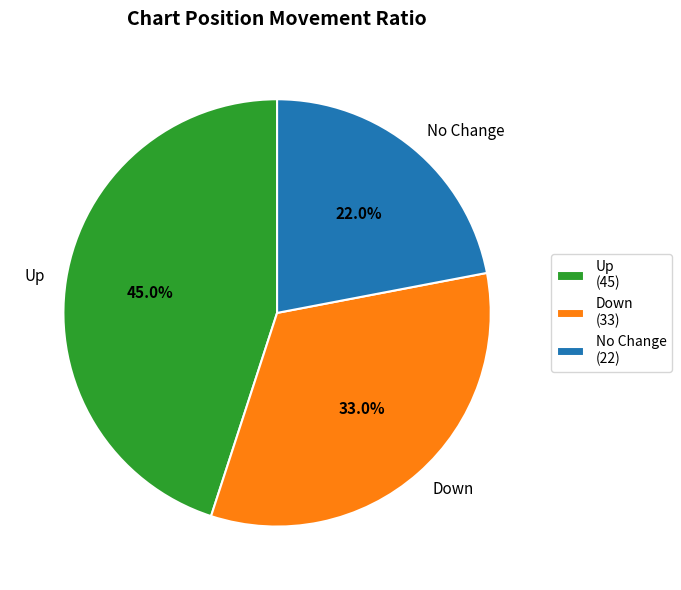

How much of the chart is everything except No Change (22)?

78.0%